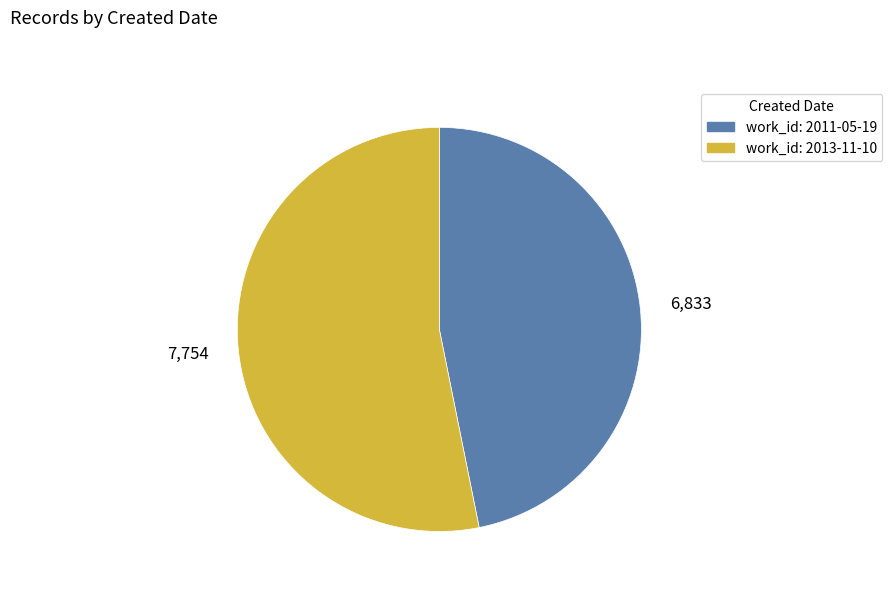

Do work_id: 2013-11-10 and work_id: 2011-05-19 together represent more than half of the pie?

Yes